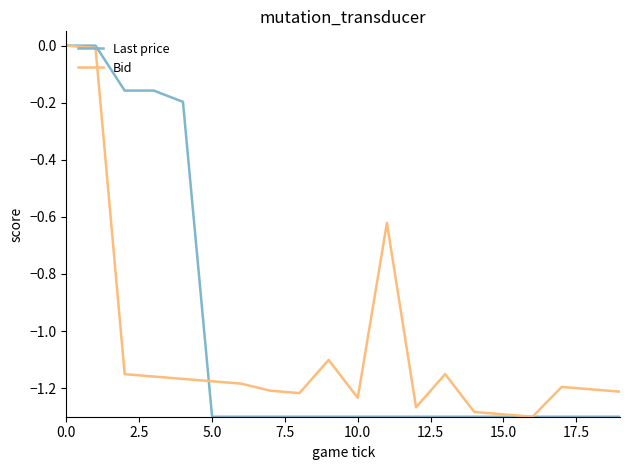

Which series has the largest total across all categories?

Last price